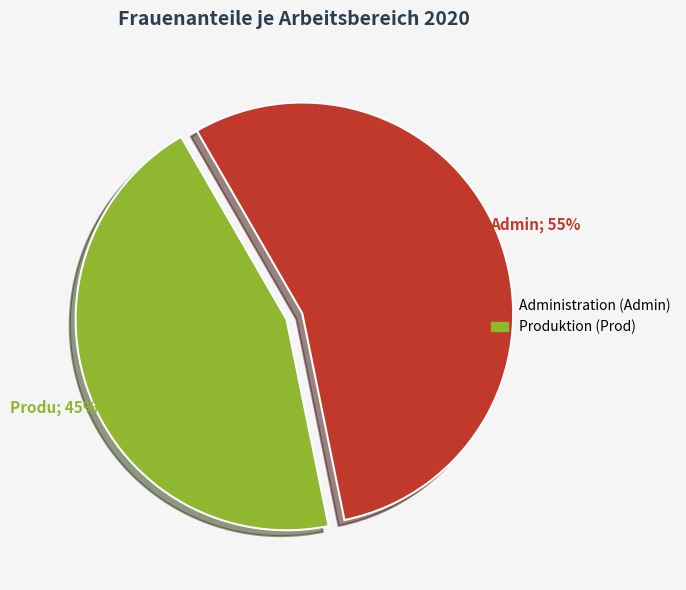

To the nearest percent, what percentage of the pie is Administration?

55%